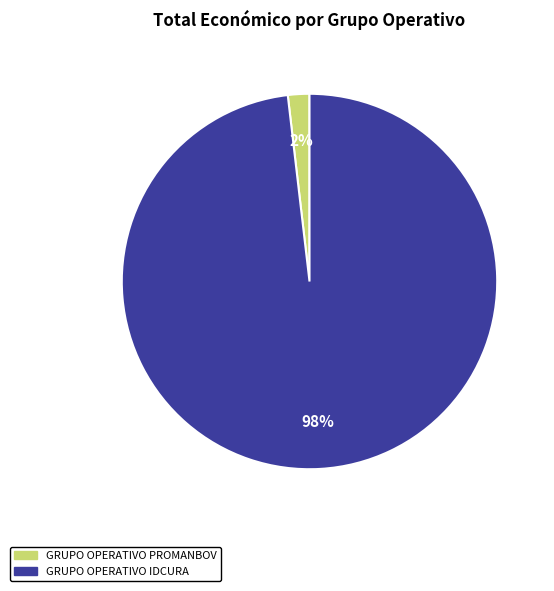

Does any single category account for the majority?

Yes